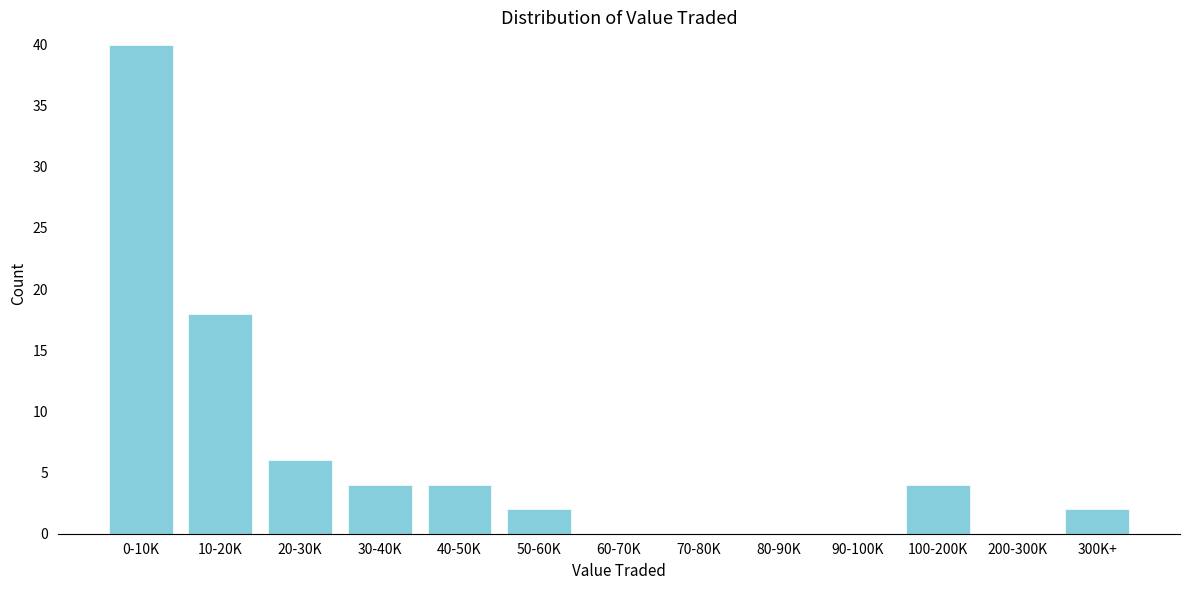

Reading left to right, extract all data points from this chart.

0-10K=40	10-20K=18	20-30K=6	30-40K=4	40-50K=4	50-60K=2	60-70K=0	70-80K=0	80-90K=0	90-100K=0	100-200K=4	200-300K=0	300K+=2